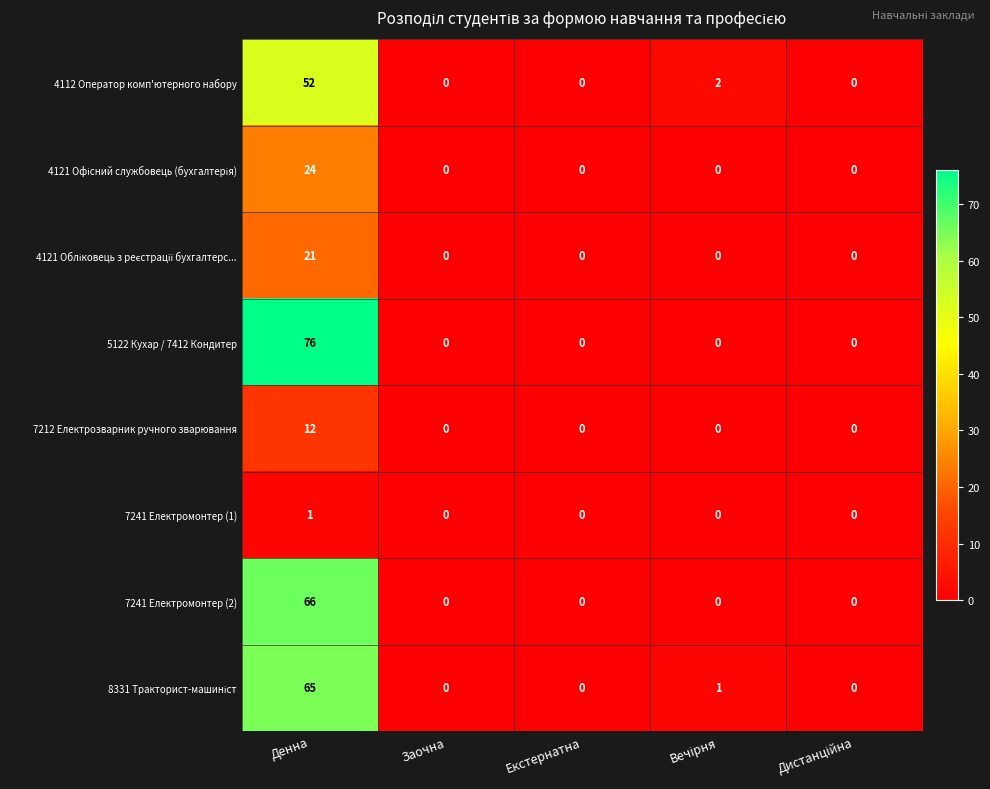

The value of 7241 Електромонтер (2) at Заочна is 0. True or false?

True